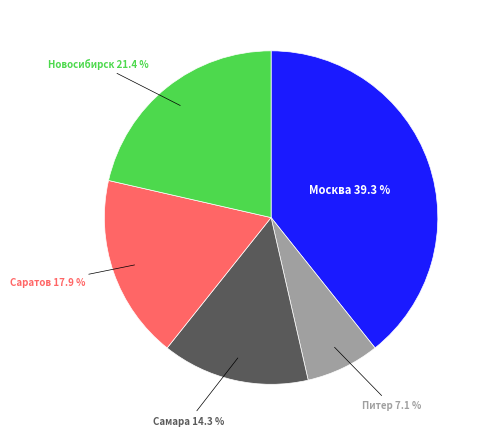

Is there any slice that represents more than half of the pie?

No